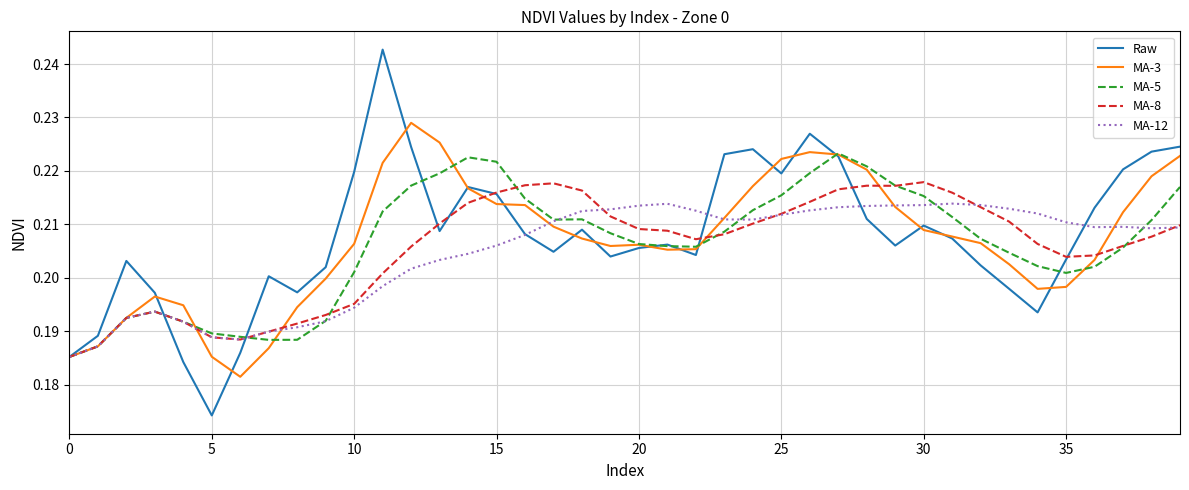

Rank the series by their maximum value, from lowest to highest.

MA-12, MA-8, MA-5, MA-3, Raw